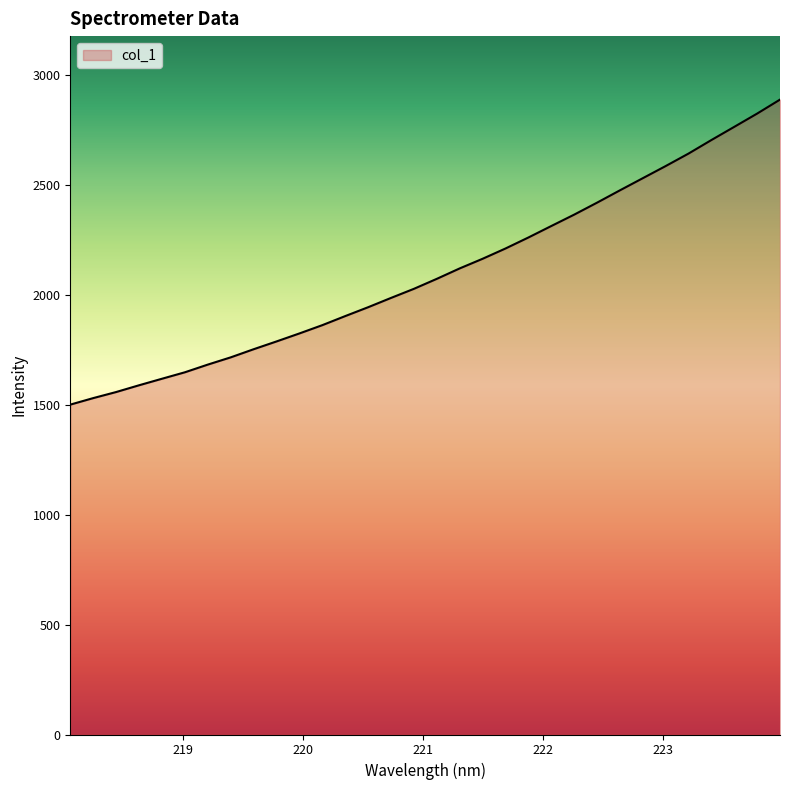

What is the average value?

2102.2